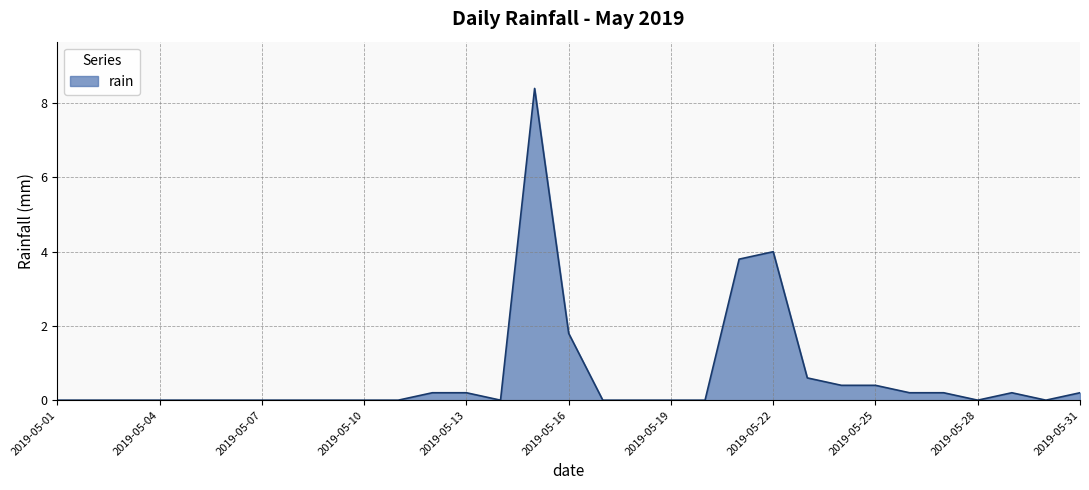

True or false: the data has more than 2 interior local peaks.

True